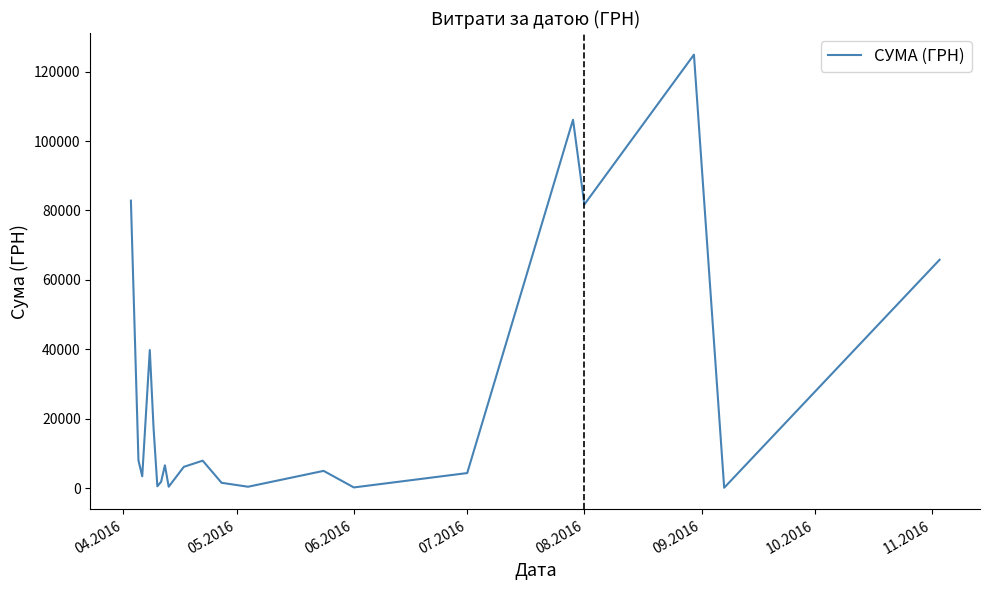

What is the difference between the maximum and minimum values?

124820.3